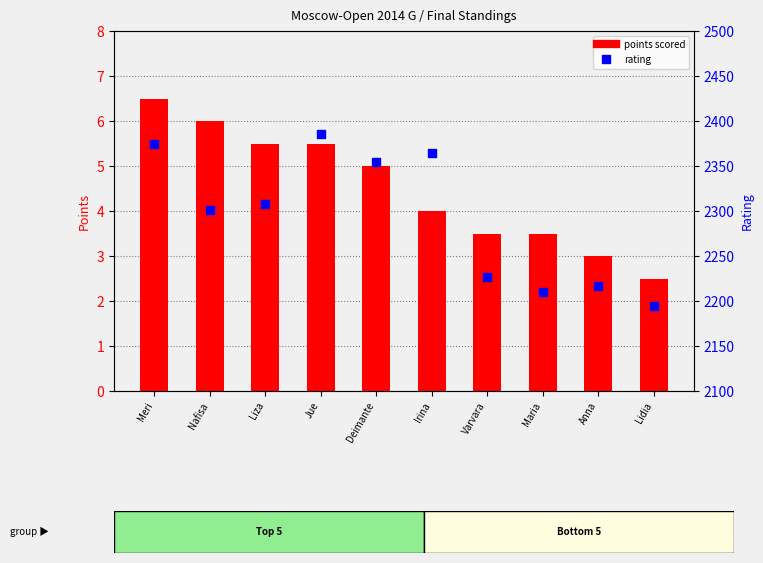

At how many categories does at least one series exceed 1155?

10